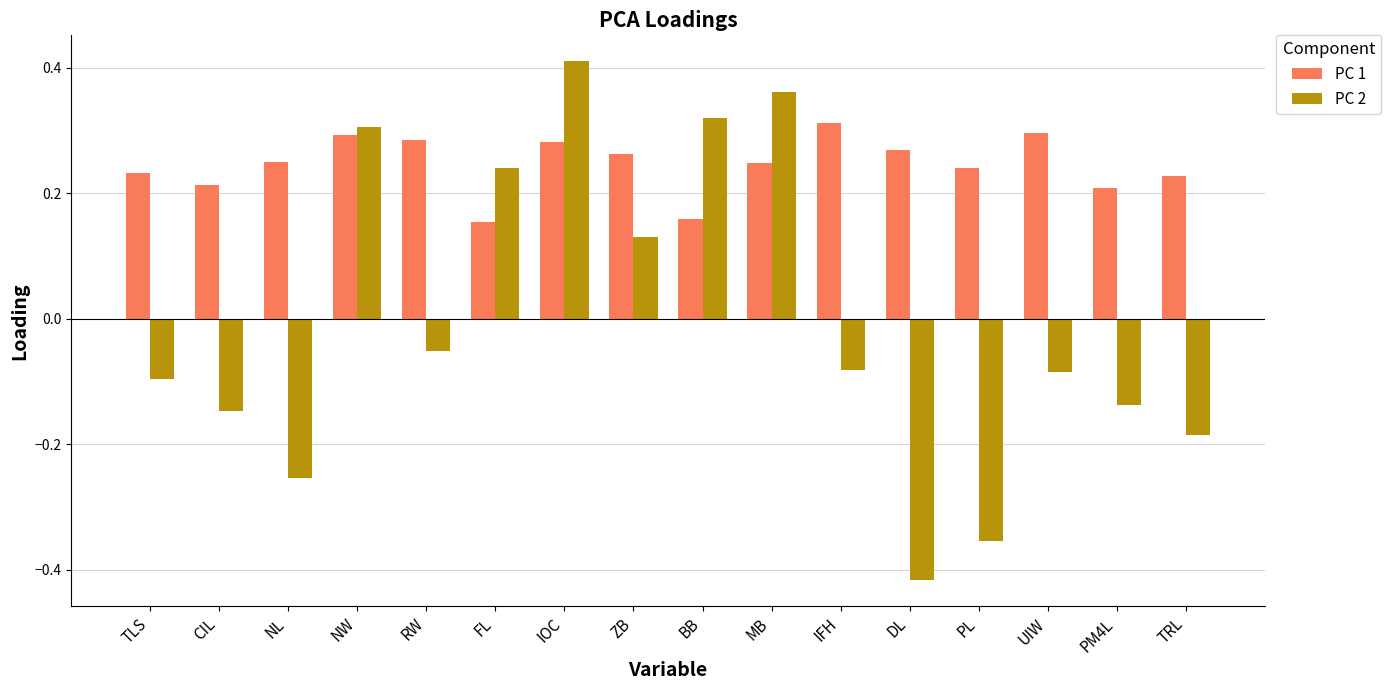

Which series has the largest range (max minus min)?

PC 2